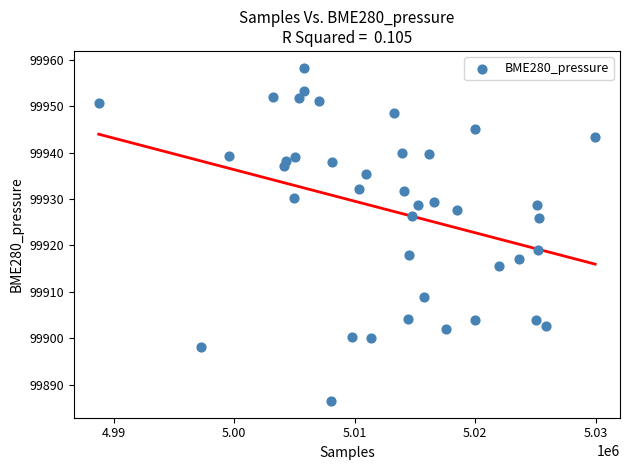

What Y value in the scatter plot is closest to 99922?

99919.0